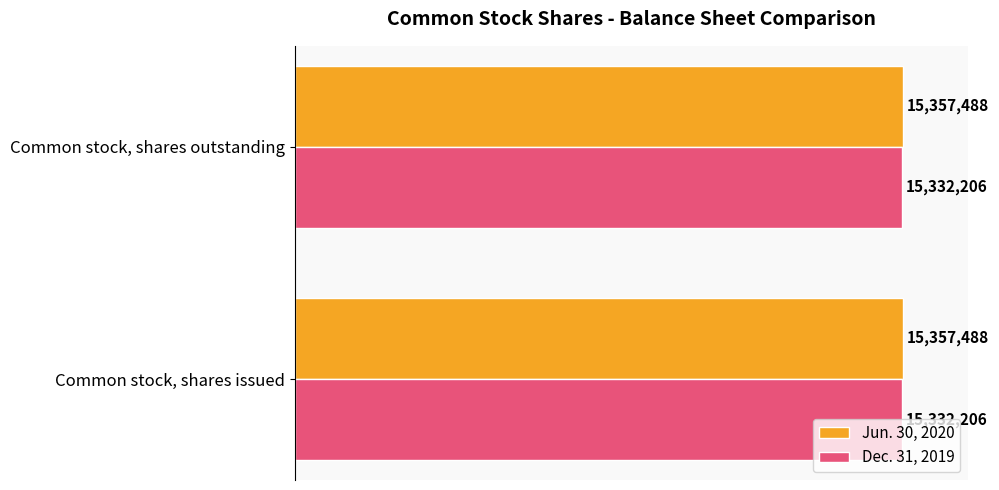

What are all the series names shown in the legend?

Jun. 30, 2020, Dec. 31, 2019